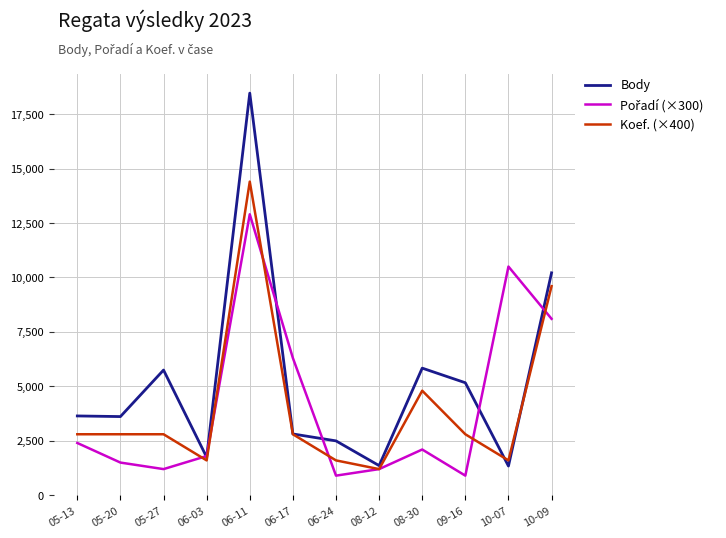

What is the minimum value for Koef. (×400)?

1200